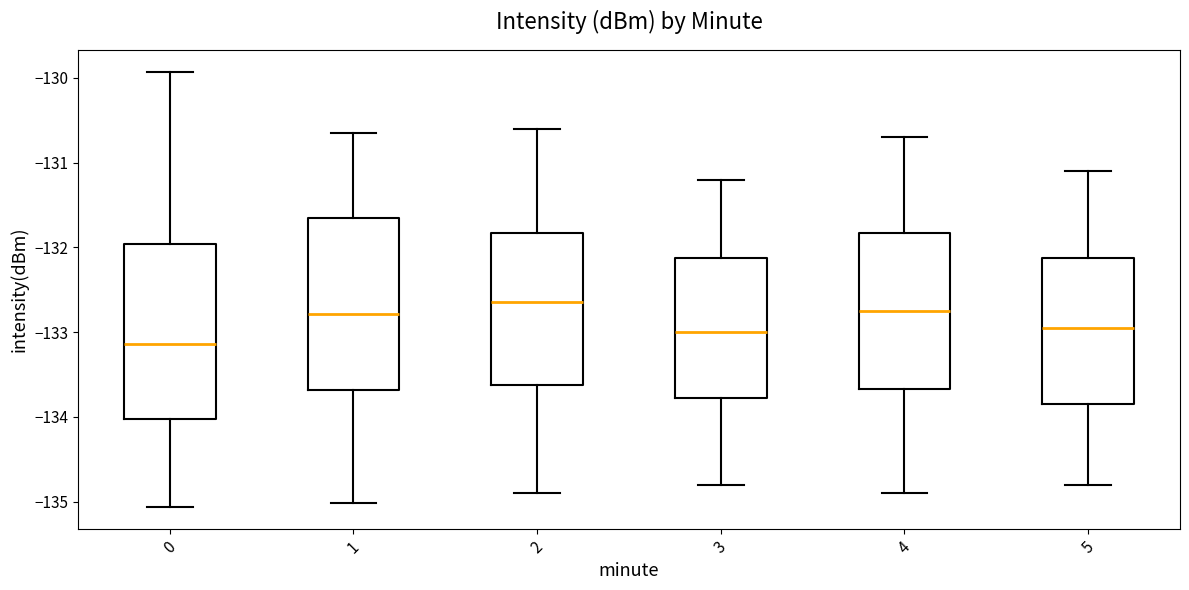

Reading left to right, read every box against the y-axis: the position of its median line, the range the box covers, and the ends of its whiskers. The values are not printed on the chart, so give them approximately, as read against the axis.

0: median -133.1, box -134.0 to -132.0, whiskers -135.1 to -129.9
1: median -132.8, box -133.7 to -131.6, whiskers -135.0 to -130.7
2: median -132.6, box -133.6 to -131.8, whiskers -134.9 to -130.6
3: median -133.0, box -133.8 to -132.1, whiskers -134.8 to -131.2
4: median -132.7, box -133.7 to -131.8, whiskers -134.9 to -130.7
5: median -132.9, box -133.8 to -132.1, whiskers -134.8 to -131.1